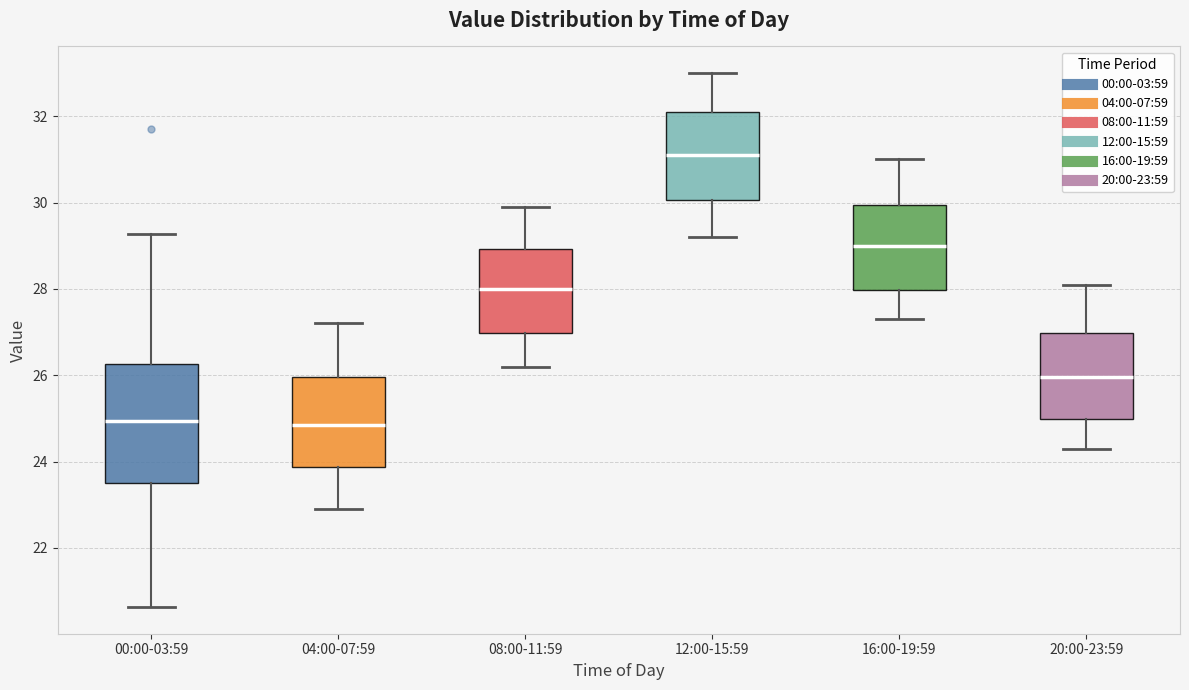

Reading left to right, read every box against the y-axis: the position of its median line, the range the box covers, and the ends of its whiskers. The values are not printed on the chart, so give them approximately, as read against the axis.

00:00-03:59: median 25.0, box 23.6 to 26.2, whiskers 20.6 to 29.2
04:00-07:59: median 24.8, box 23.8 to 26.0, whiskers 23.0 to 27.2
08:00-11:59: median 28.0, box 27.0 to 29.0, whiskers 26.2 to 30.0
12:00-15:59: median 31.2, box 30.0 to 32.2, whiskers 29.2 to 33.0
16:00-19:59: median 29.0, box 28.0 to 30.0, whiskers 27.4 to 31.0
20:00-23:59: median 26.0, box 25.0 to 27.0, whiskers 24.4 to 28.2